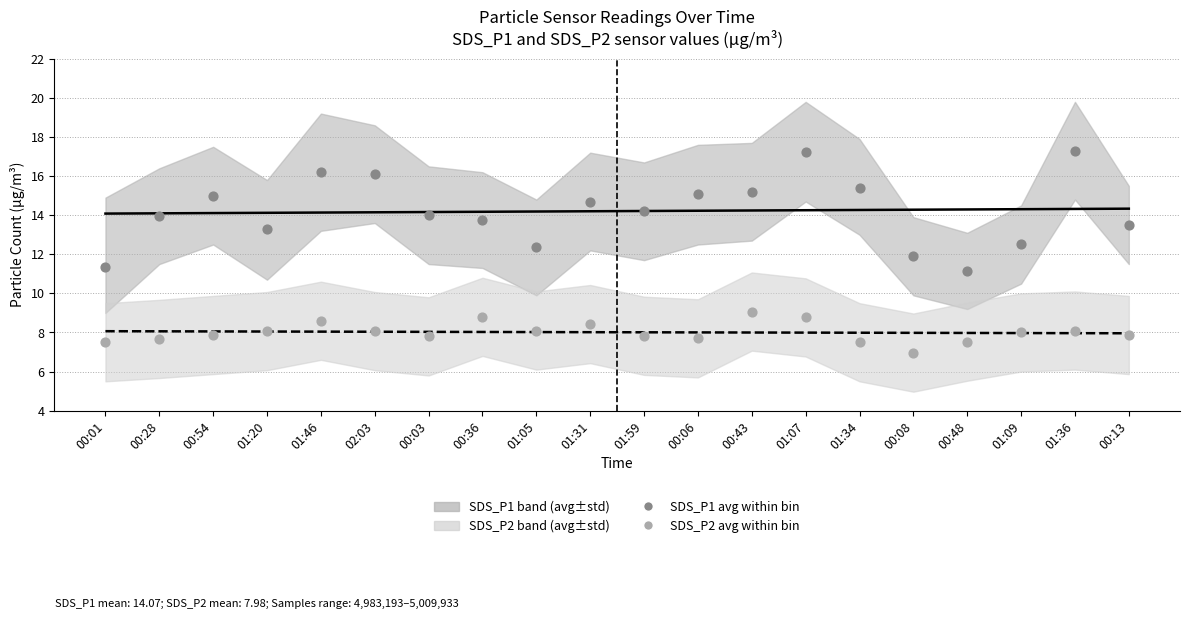

Is the value of SDS_P1 at 01:59 greater than the value of SDS_P2 at 01:07?

Yes